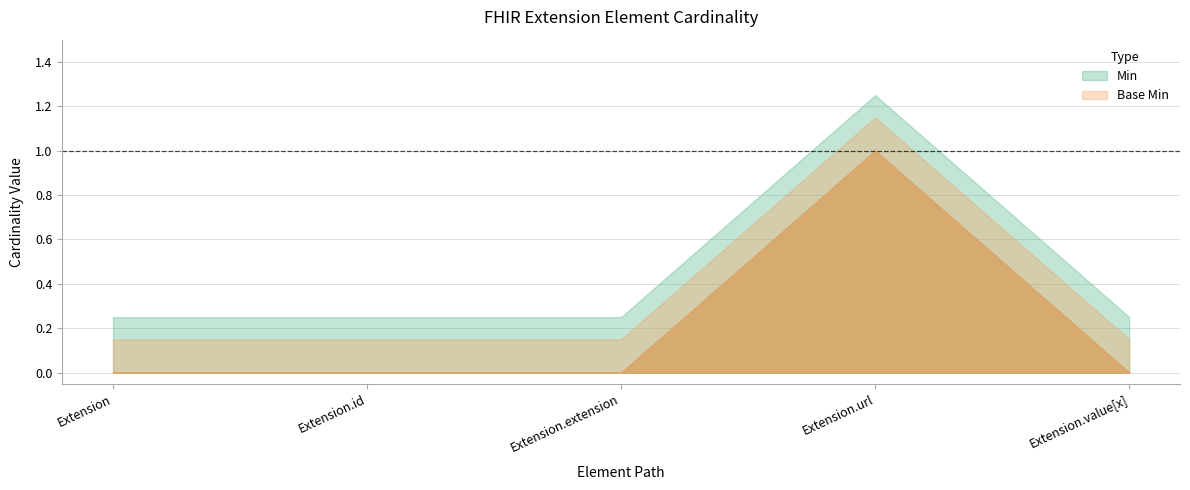

The value of Base Min at Extension.value[x] is 0. True or false?

True